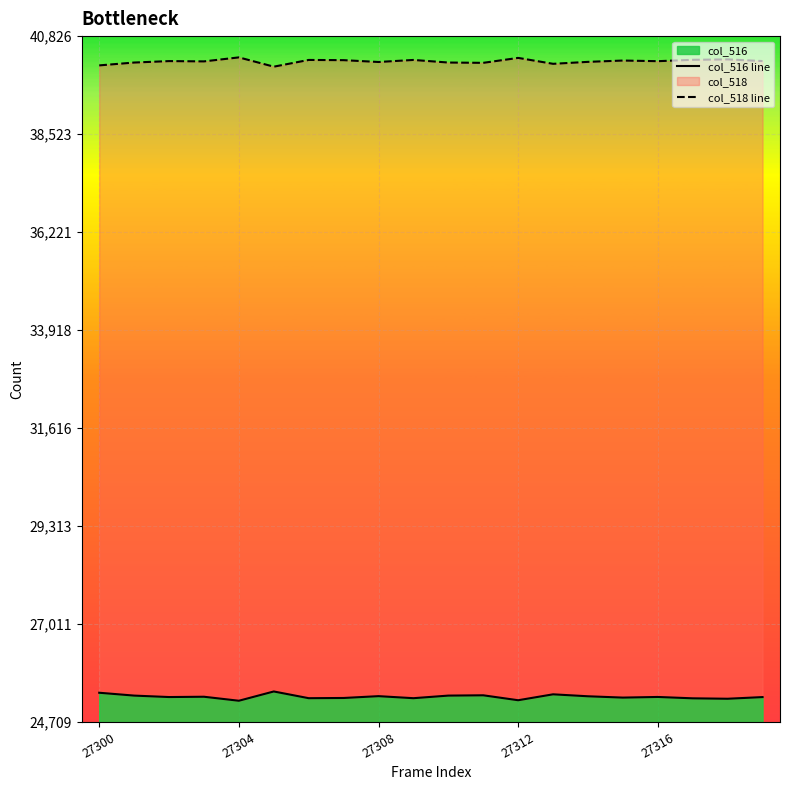

At which category is the sum across all series the highest?

27300